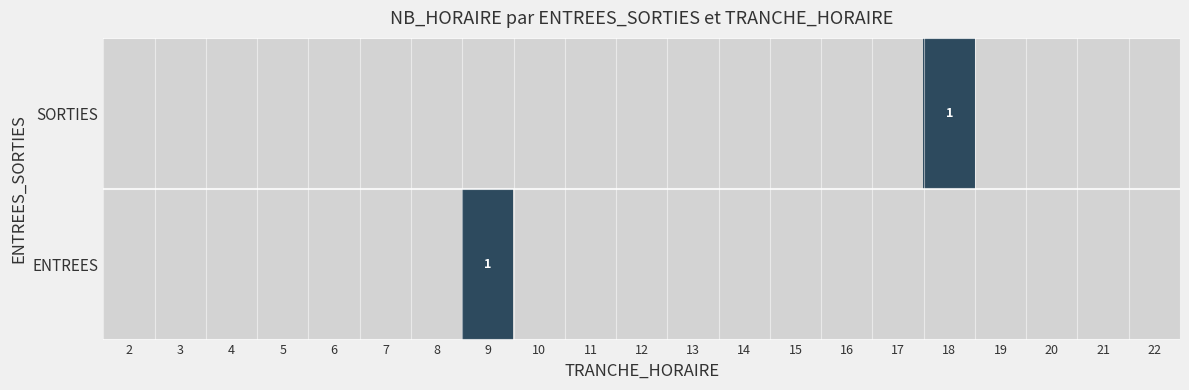

What is the difference between the maximum and second lowest values in the SORTIES series?

1